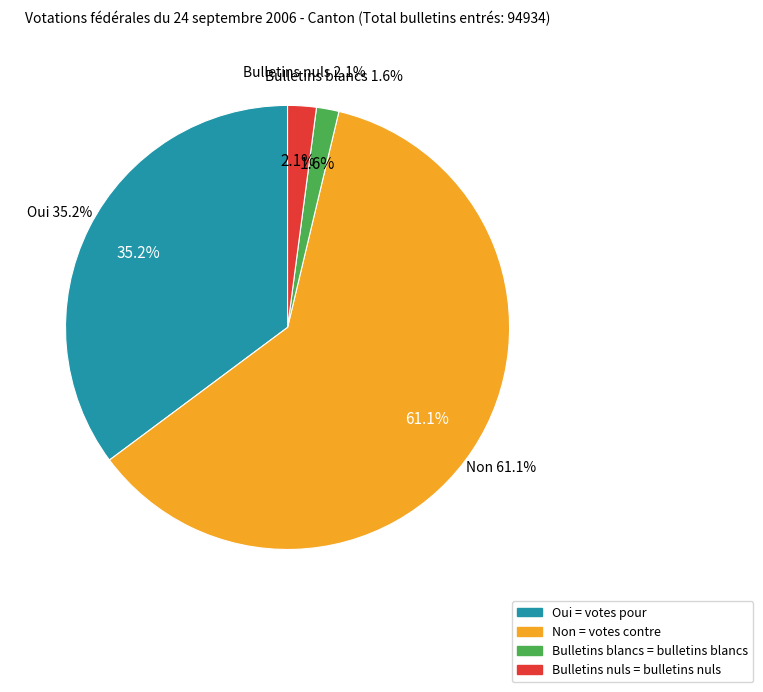

What is the change in value from Non to Bulletins nuls?

-56022